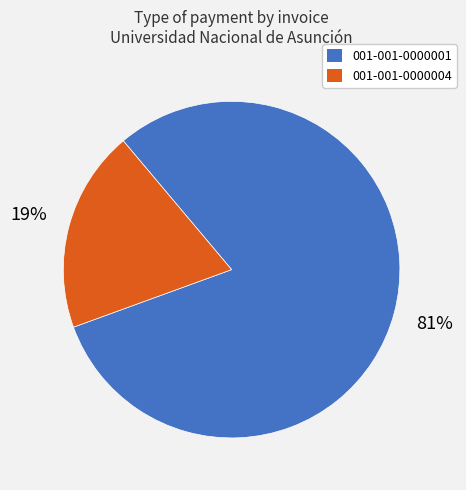

Which category has the biggest portion of the pie?

001-001-0000001